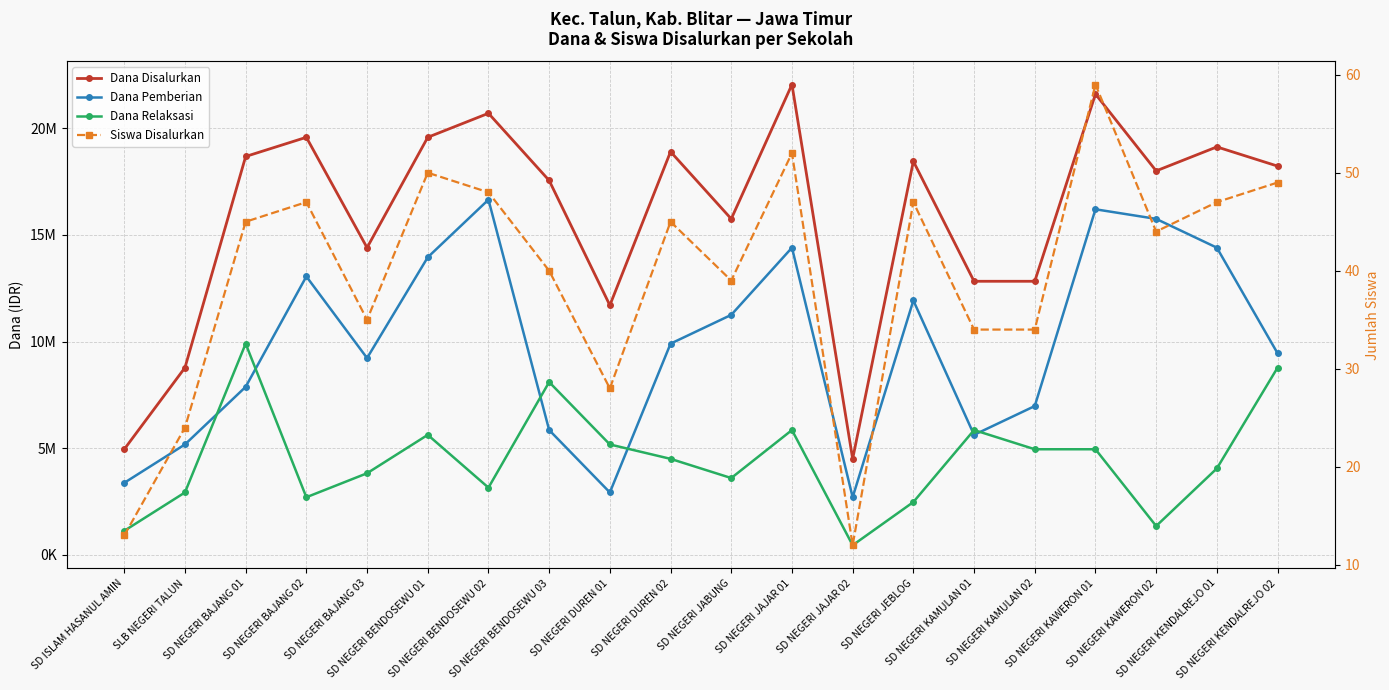

In Siswa Disalurkan, how many points are higher than both neighbors (excluding endpoints)?

6